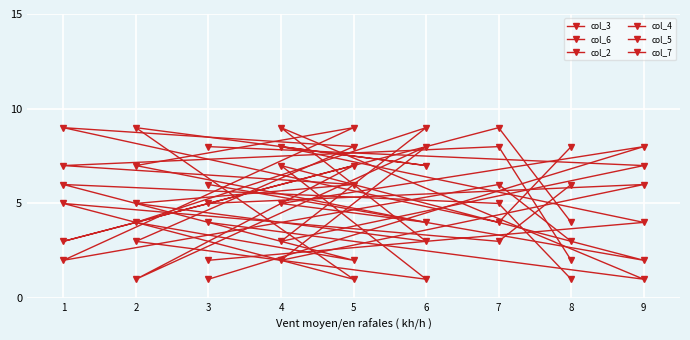

What is the minimum value for col_7?

1